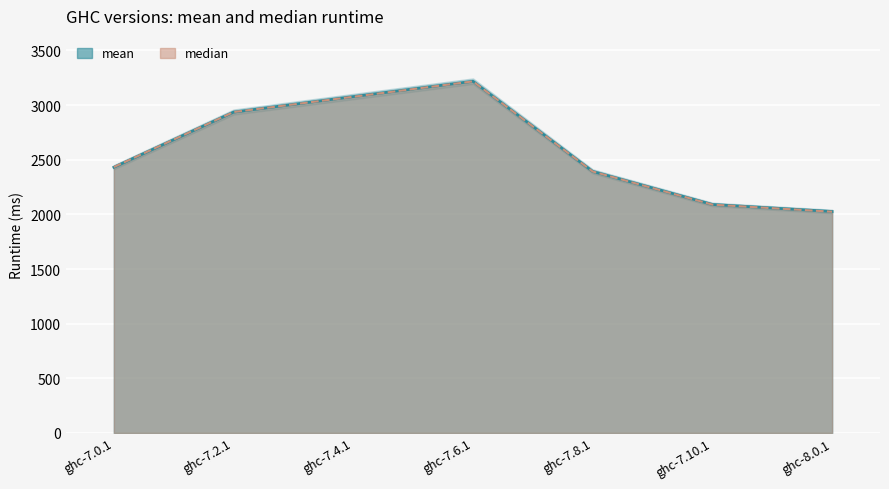

Reading left to right, list all the values displayed in this chart.

mean: ghc-7.0.1=2431.3	ghc-7.2.1=2935.5	ghc-7.4.1=3077.7	ghc-7.6.1=3217.9	ghc-7.8.1=2392.8	ghc-7.10.1=2090.3	ghc-8.0.1=2026.2
median: ghc-7.0.1=2432.9	ghc-7.2.1=2936.2	ghc-7.4.1=3076.0	ghc-7.6.1=3216.8	ghc-7.8.1=2392.0	ghc-7.10.1=2089.0	ghc-8.0.1=2024.1